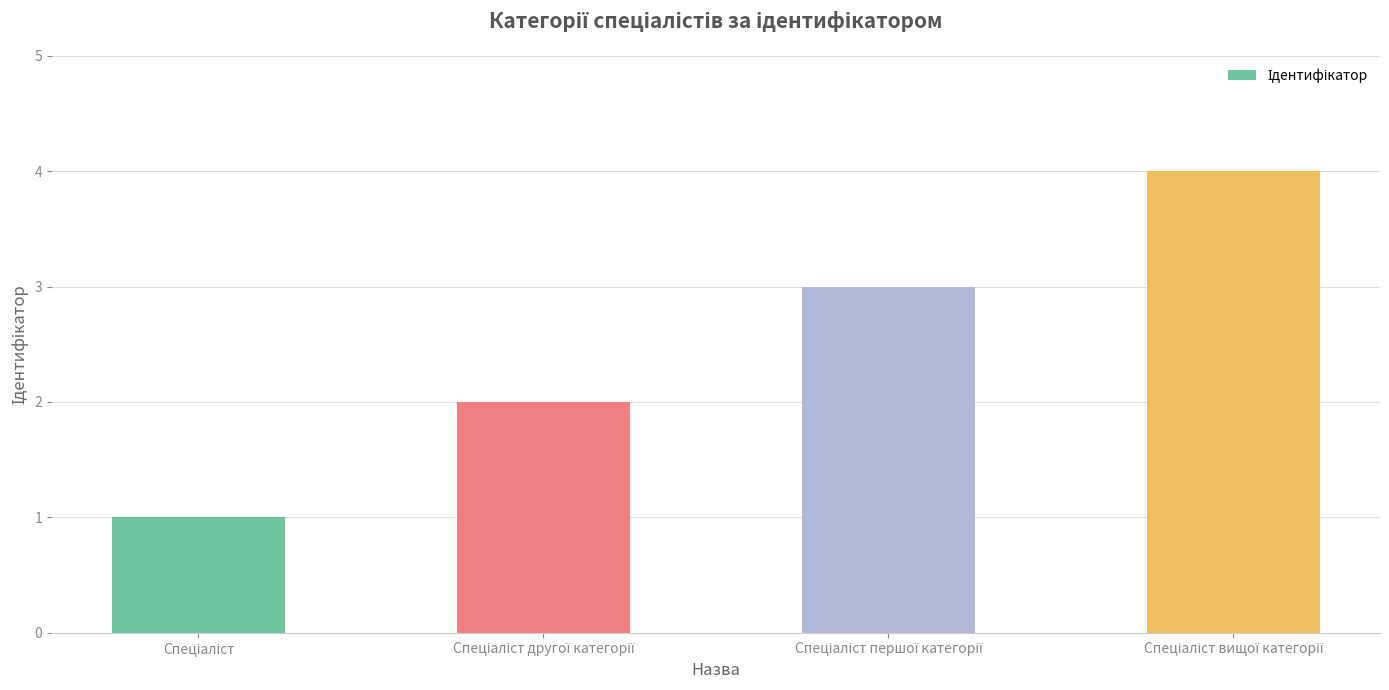

What is the sum of all values?

10